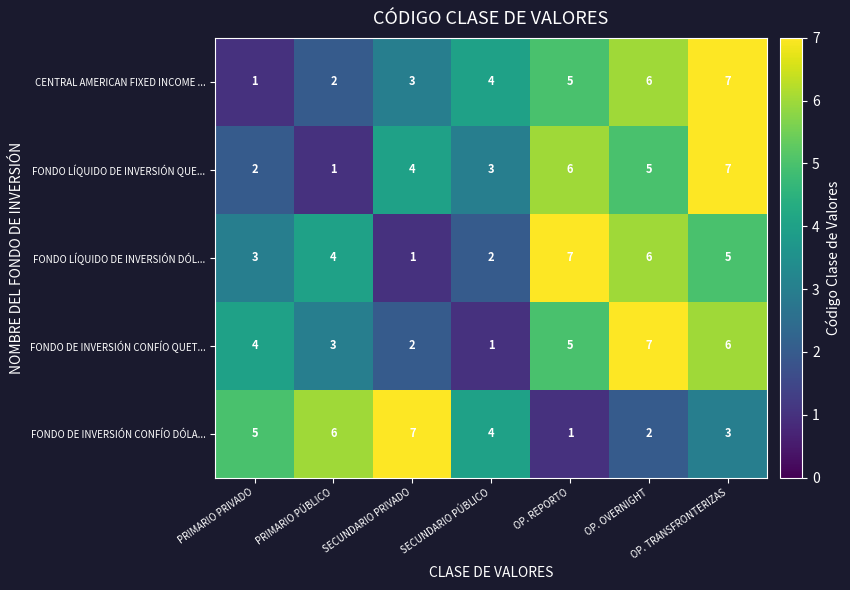

At which label is FONDO DE INVERSIÓN CONFÍO QUET... closest to 4?

PRIMARIO PRIVADO